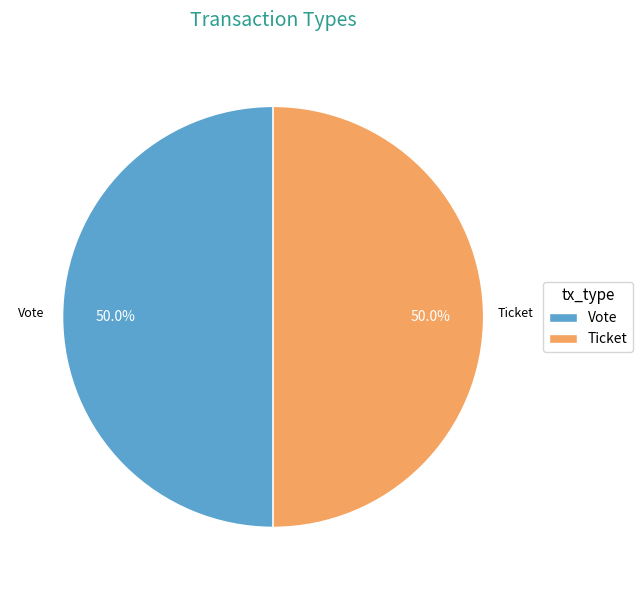

What is the ratio of the value at Vote to the value at Ticket?

1.0